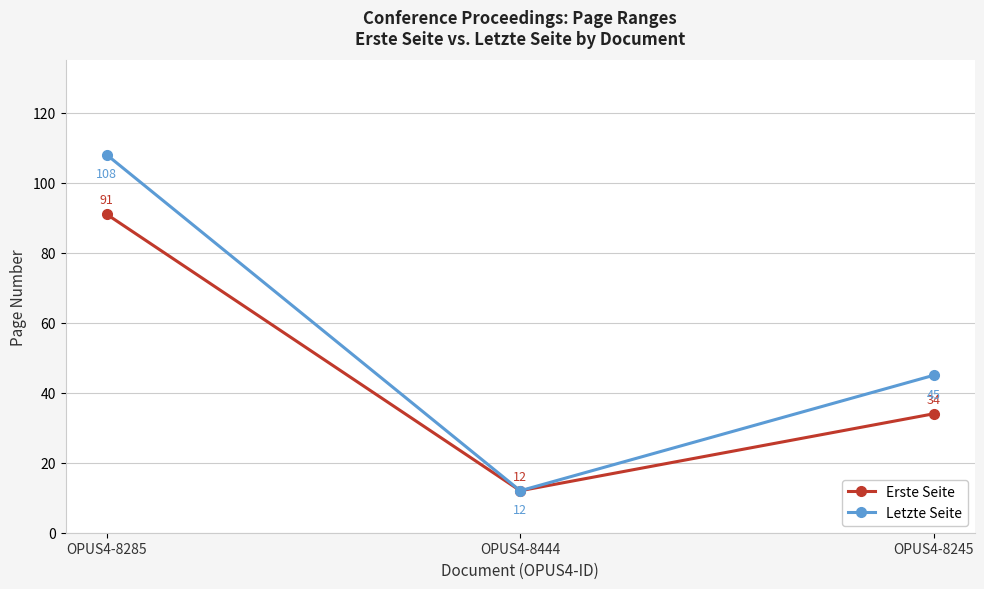

Reading left to right, what are all the values shown in this chart?

Erste Seite: 91	12	34
Letzte Seite: 108	12	45